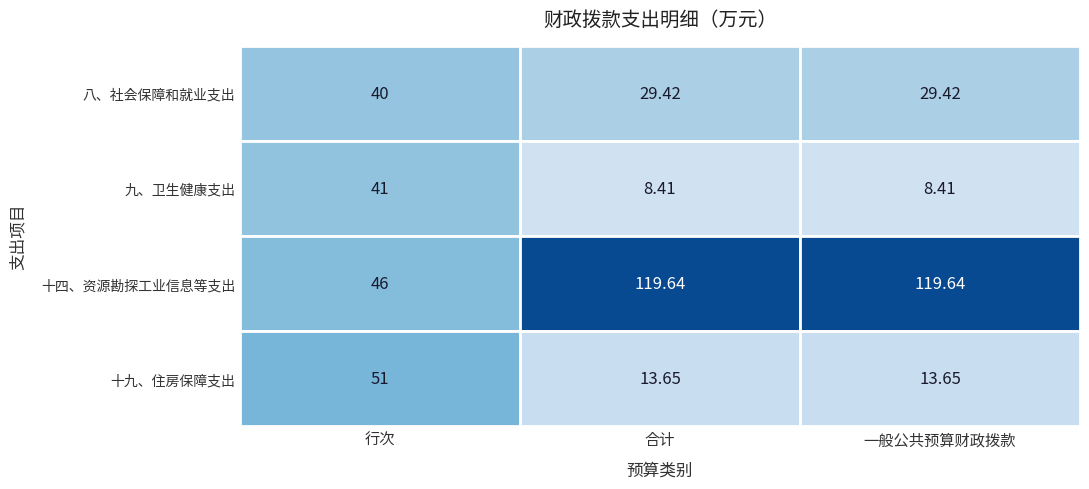

Rank the series by their maximum value, from lowest to highest.

八、社会保障和就业支出, 九、卫生健康支出, 十九、住房保障支出, 十四、资源勘探工业信息等支出